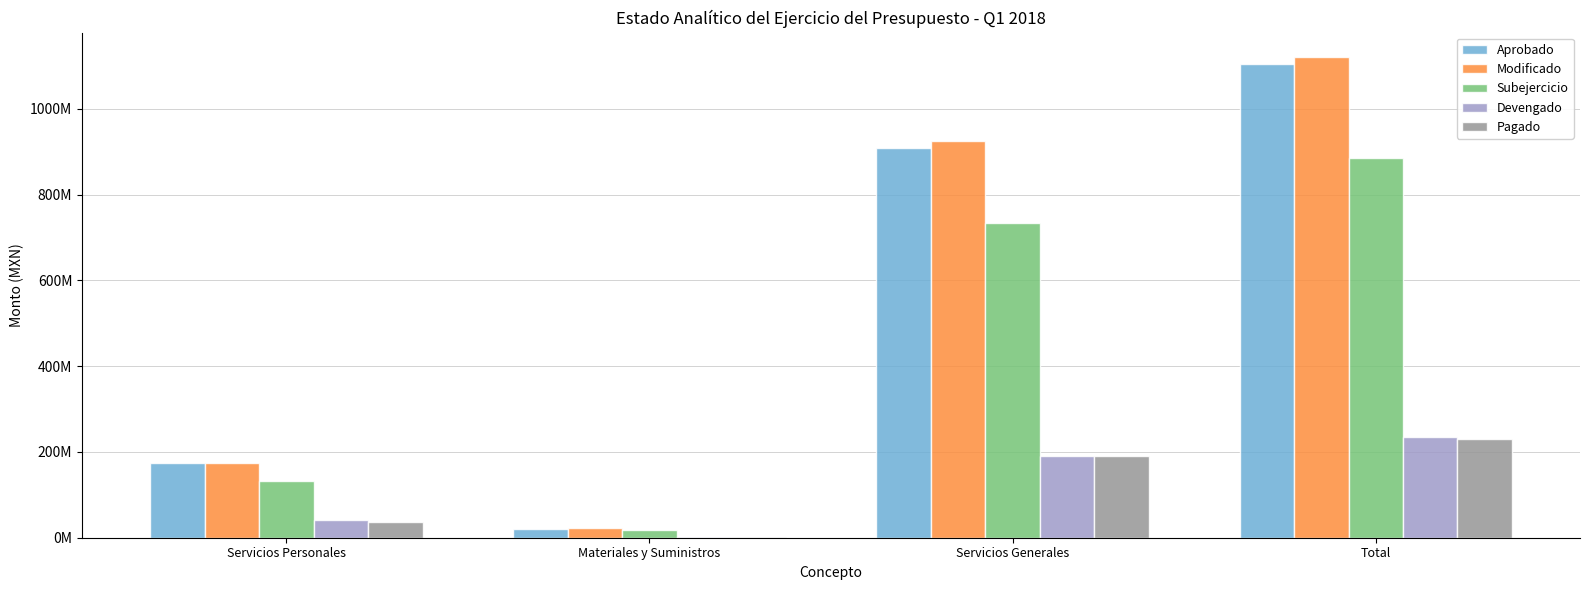

At which label does Devengado first exceed 190939571?

Servicios Generales